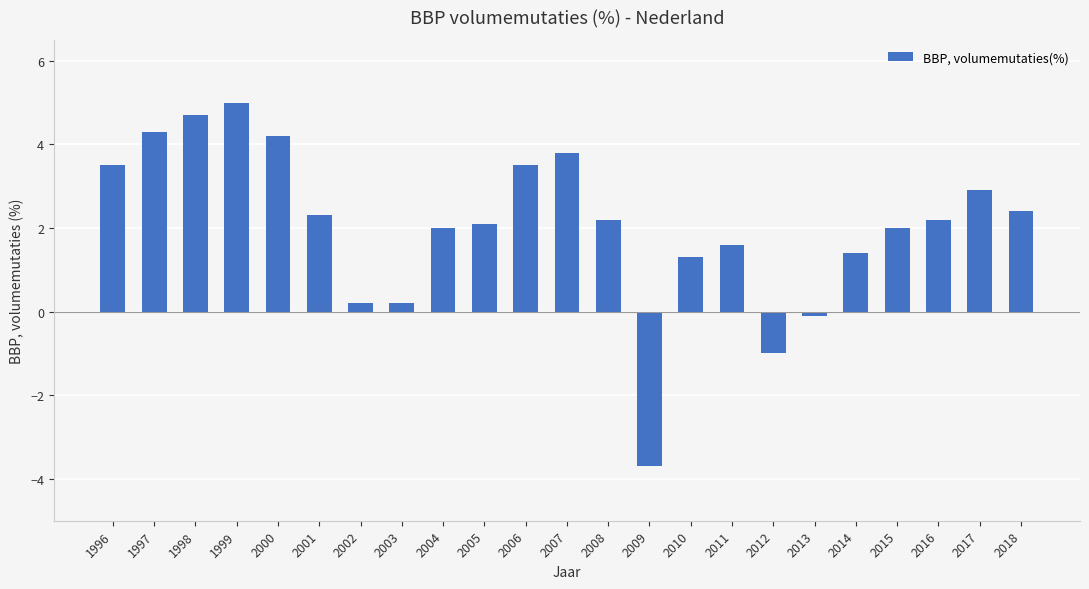

What is the value of the 5th bar from the left?

4.2